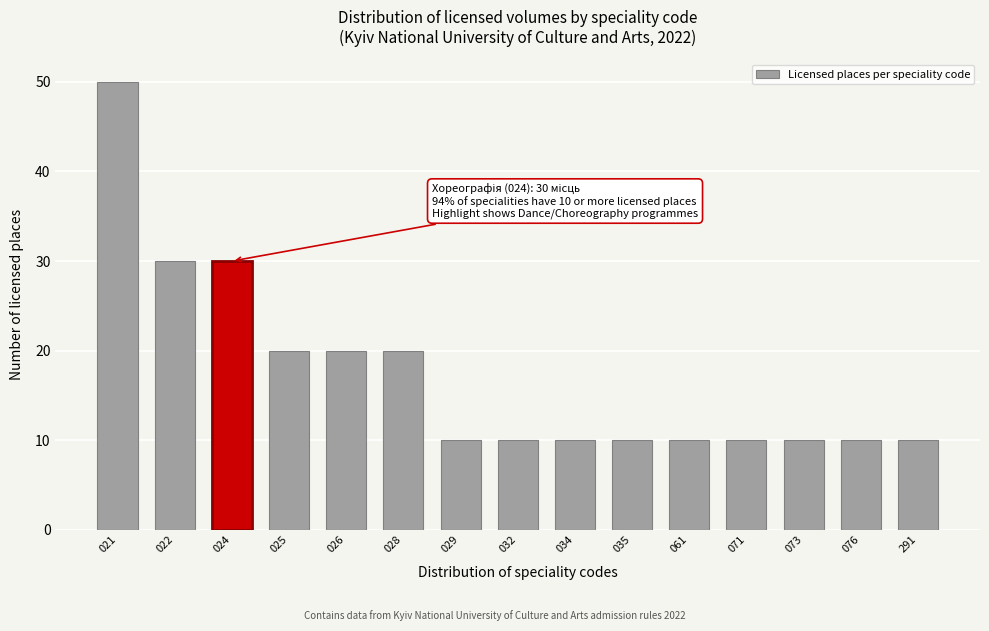

Reading left to right, extract all data points from this chart.

021=50	022=30	024=30	025=20	026=20	028=20	029=10	032=10	034=10	035=10	061=10	071=10	073=10	076=10	291=10